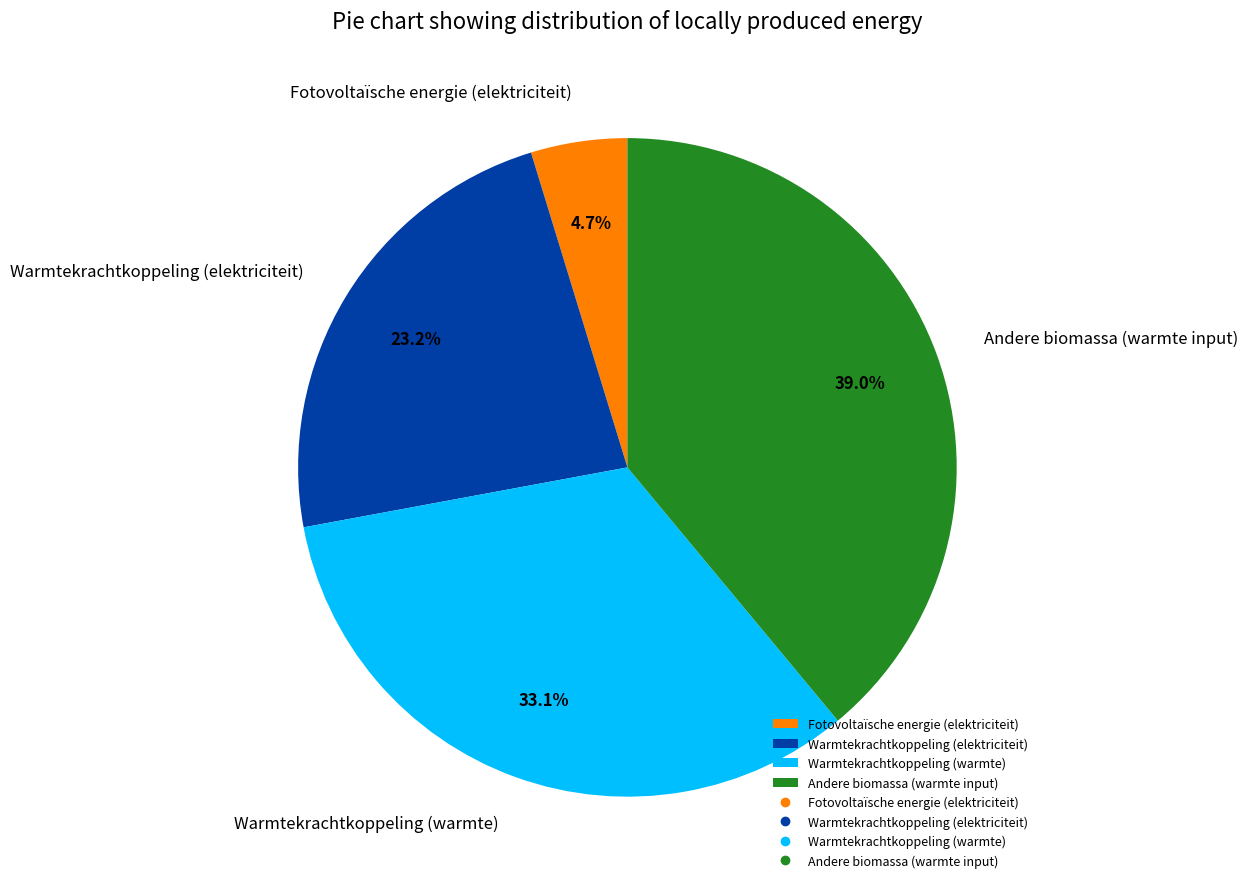

To the nearest percent, what portion does Fotovoltaïsche energie (elektriciteit) represent?

5%